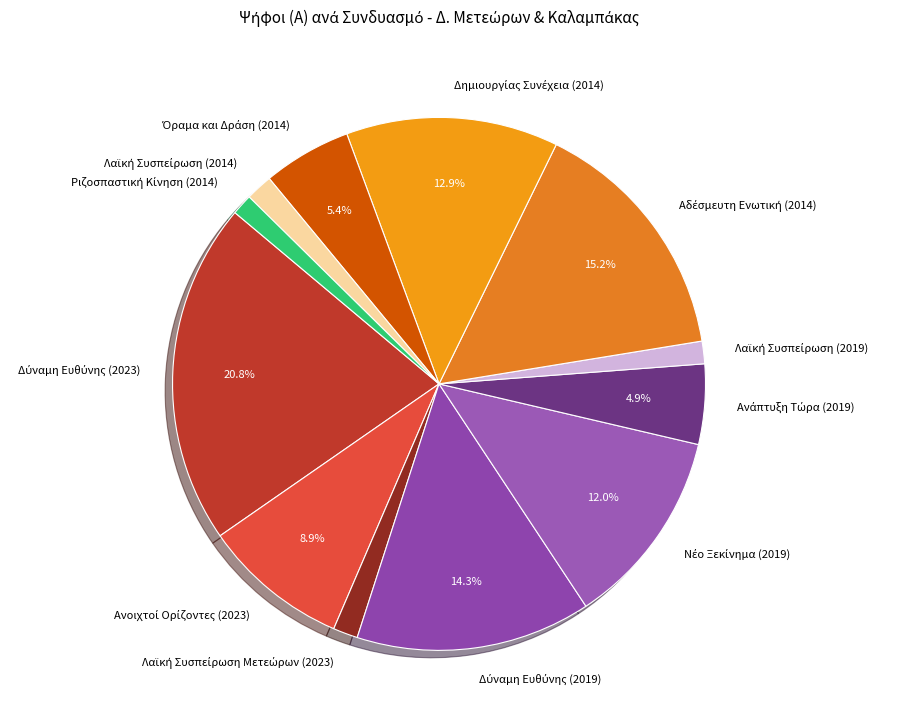

Is there any slice that represents more than half of the pie?

No